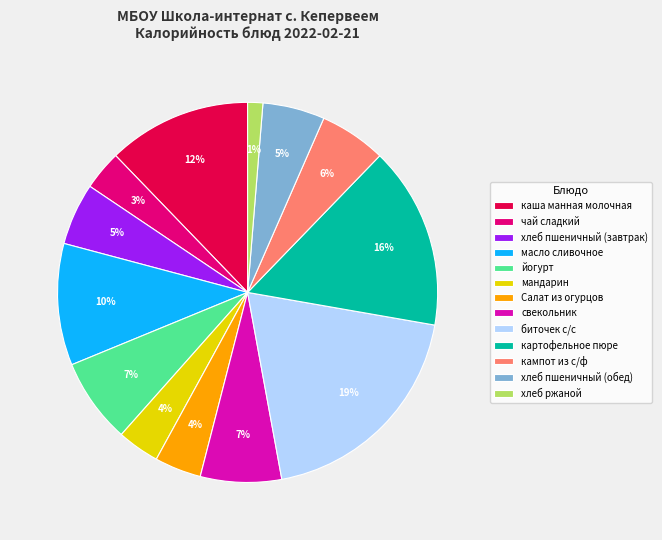

What is the smallest slice in the pie chart?

хлеб ржаной